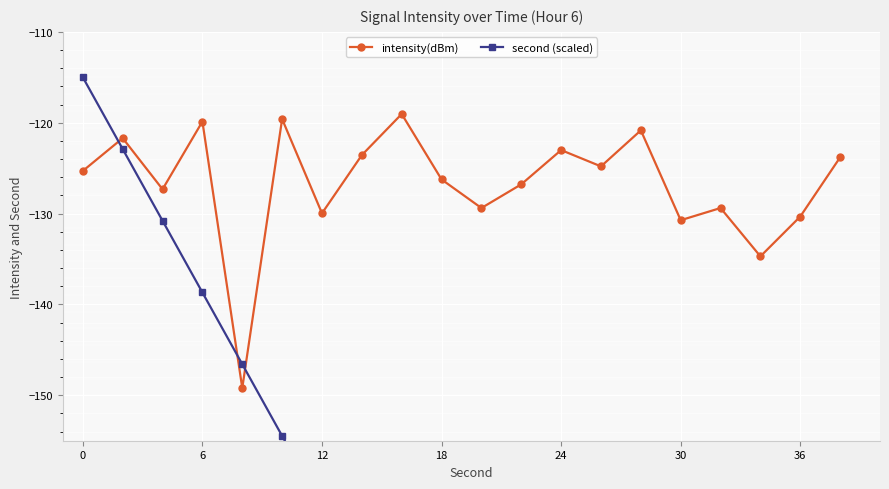

List the series in order of their overall mean, highest first.

intensity(dBm), second (scaled)